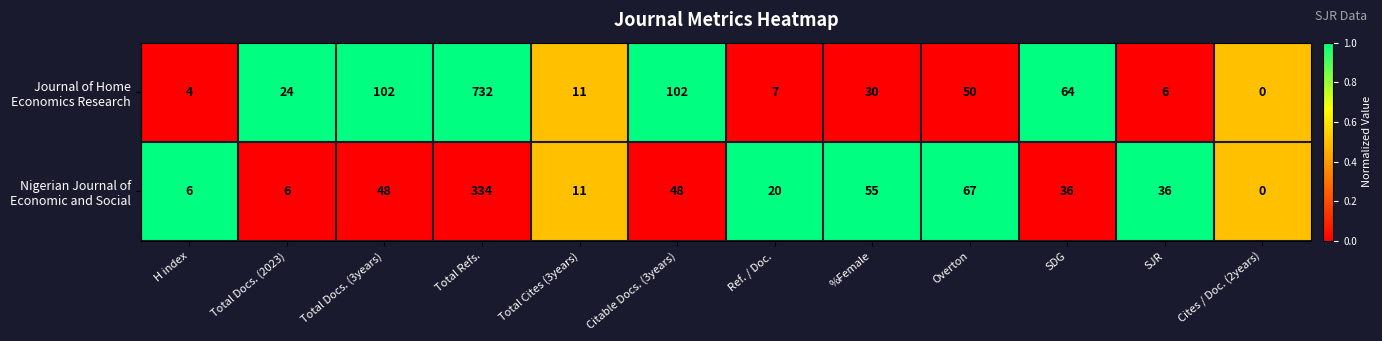

What is the spread (max minus min) of values at SDG?

28